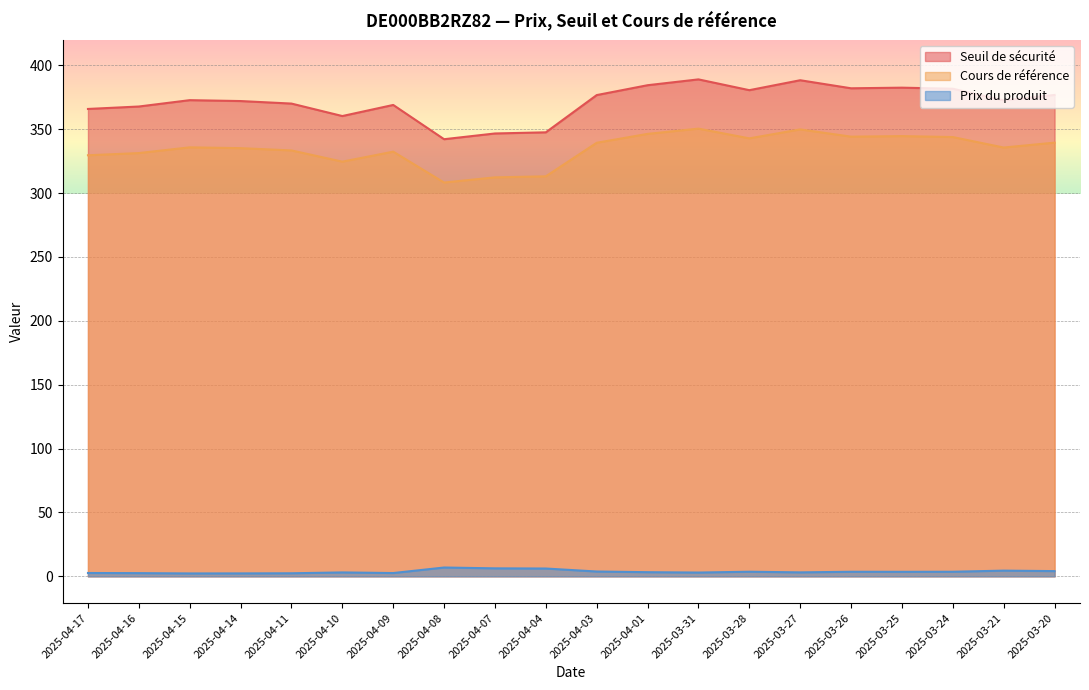

Reading right to left, list all the values displayed in this chart.

Seuil de sécurité: 2025-03-20=376.8	2025-03-21=372.6	2025-03-24=381.7	2025-03-25=382.5	2025-03-26=382.0	2025-03-27=388.3	2025-03-28=380.6	2025-03-31=389.0	2025-04-01=384.4	2025-04-03=376.7	2025-04-04=347.6	2025-04-07=346.7	2025-04-08=342.2	2025-04-09=369.0	2025-04-10=360.3	2025-04-11=370.1	2025-04-14=372.1	2025-04-15=372.7	2025-04-16=367.8	2025-04-17=365.9
Cours de référence: 2025-03-20=339.5	2025-03-21=335.7	2025-03-24=343.9	2025-03-25=344.6	2025-03-26=344.2	2025-03-27=349.9	2025-03-28=342.9	2025-03-31=350.5	2025-04-01=346.4	2025-04-03=339.4	2025-04-04=313.1	2025-04-07=312.3	2025-04-08=308.3	2025-04-09=332.4	2025-04-10=324.6	2025-04-11=333.4	2025-04-14=335.2	2025-04-15=335.8	2025-04-16=331.3	2025-04-17=329.6
Prix du produit: 2025-03-20=4.1	2025-03-21=4.5	2025-03-24=3.6	2025-03-25=3.5	2025-03-26=3.6	2025-03-27=3.1	2025-03-28=3.6	2025-03-31=3.0	2025-04-01=3.2	2025-04-03=3.8	2025-04-04=6.1	2025-04-07=6.3	2025-04-08=6.9	2025-04-09=2.6	2025-04-10=3.1	2025-04-11=2.4	2025-04-14=2.3	2025-04-15=2.3	2025-04-16=2.5	2025-04-17=2.6